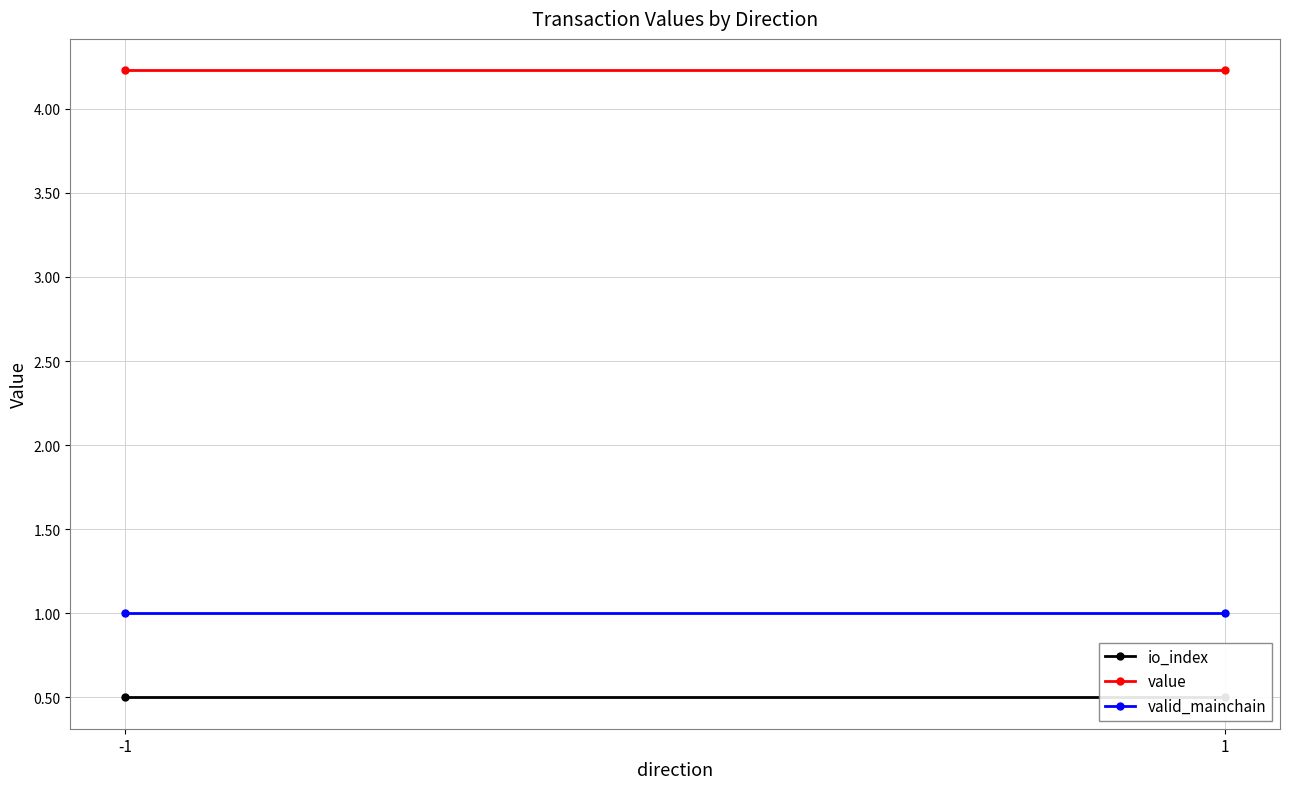

What is the value of the value point at the 1st from the left?

4.2